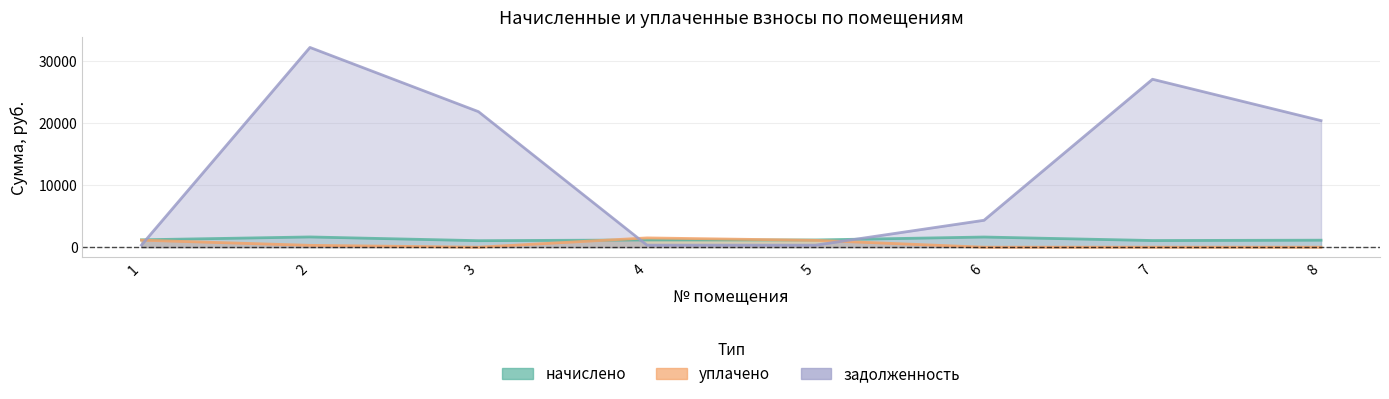

Is it true that начислено equals 534.5 at 7?

False